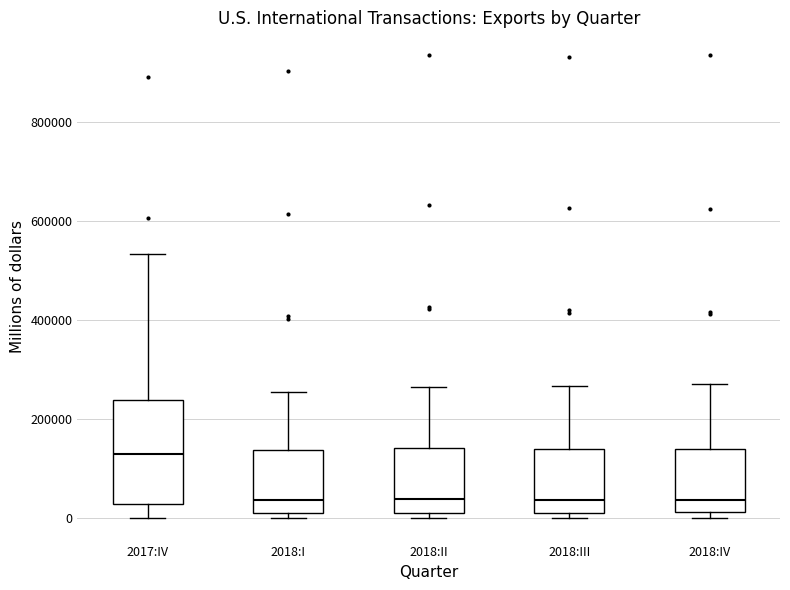

Comparing the boxes themselves (not the whiskers), which one is the tallest?

2017:IV